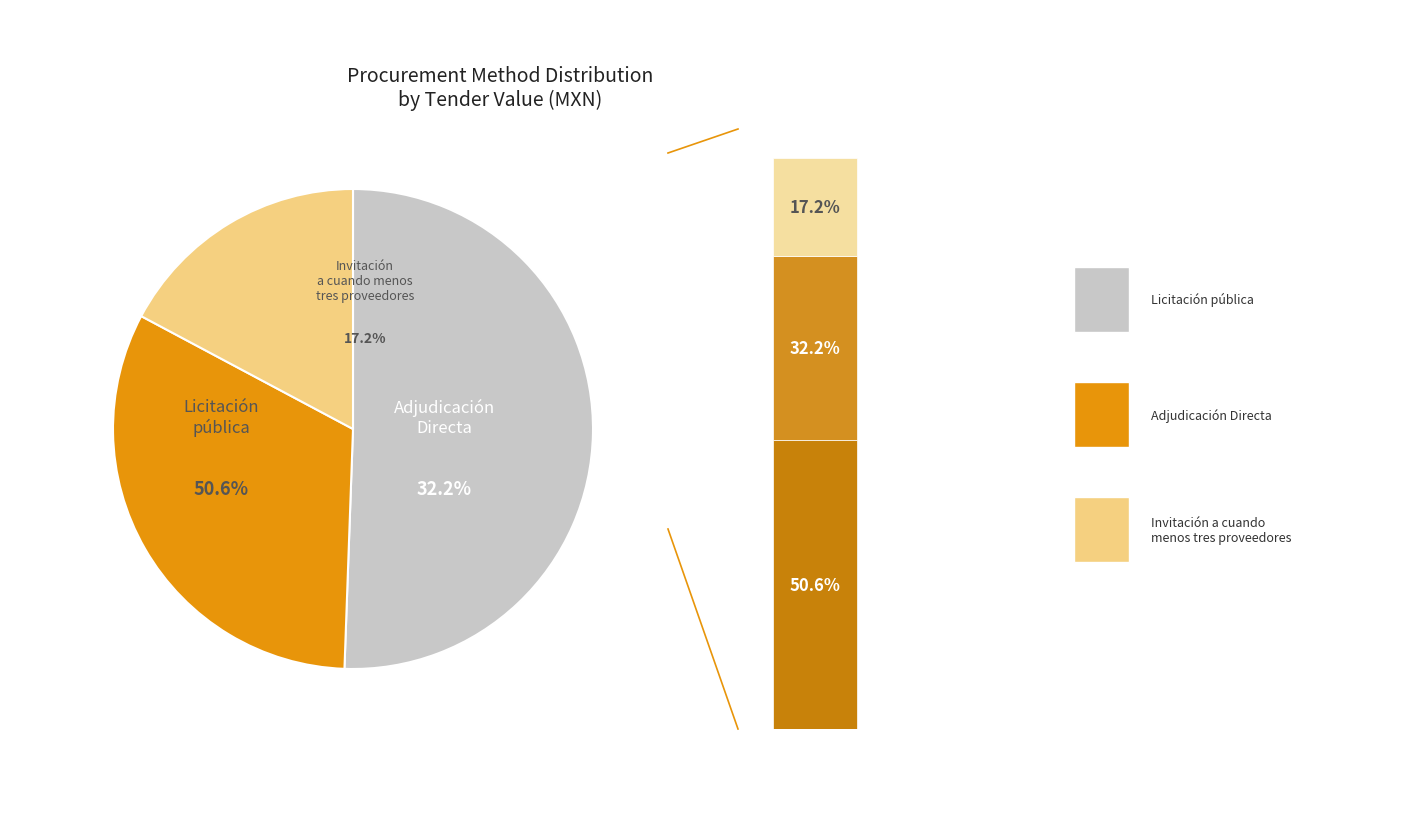

Rank the categories by value from lowest to highest.

Invitación a cuando menos tres proveedores, Adjudicación Directa, Licitación pública